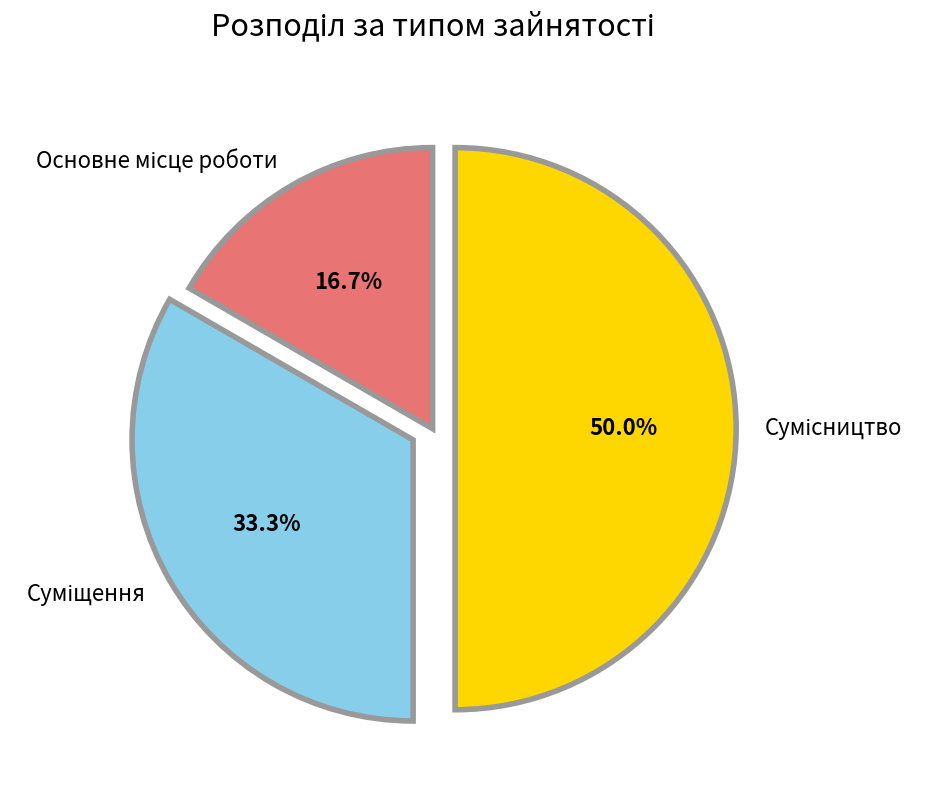

To the nearest percent, what is the combined percentage of Основне місце роботи and Суміщення?

50%